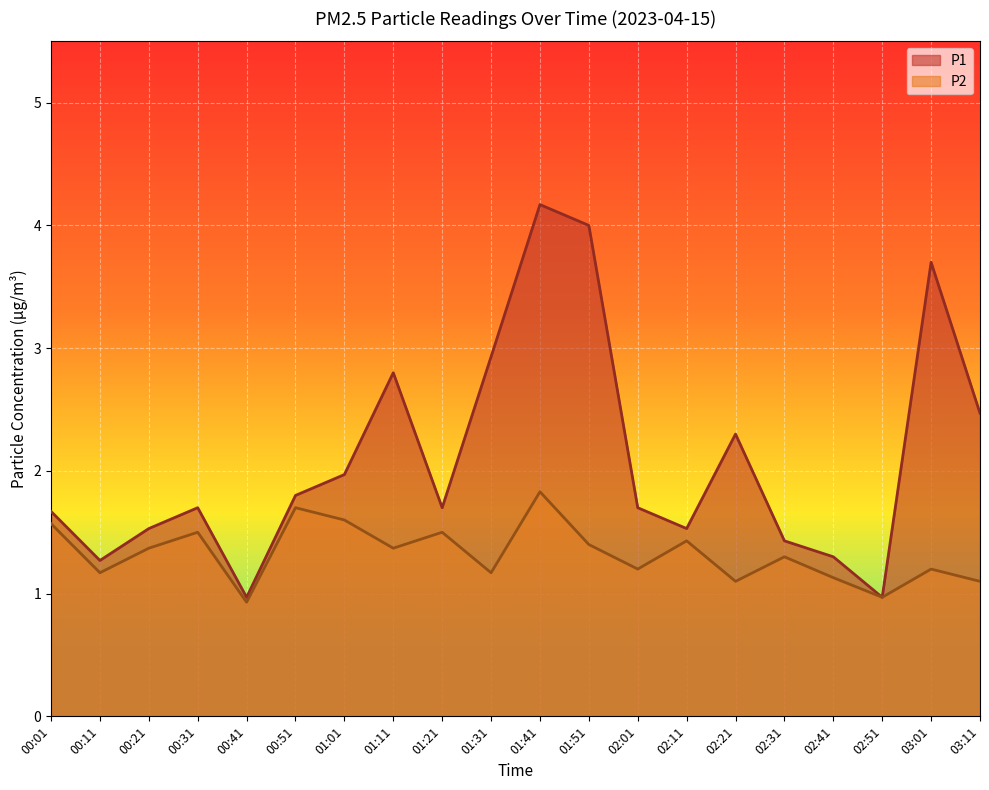

What is the average value of the P1 series?

2.1